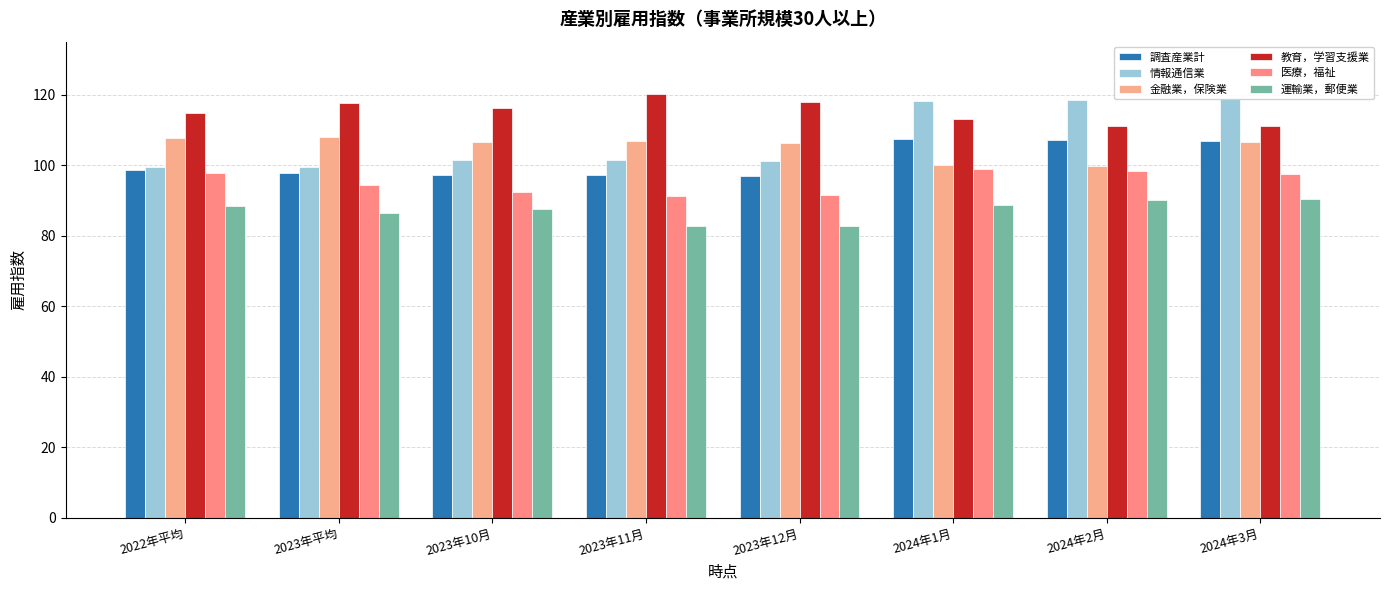

What is the value of the 教育，学習支援業 bar at the 4th from the left?

120.2